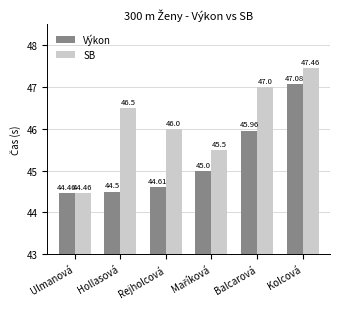

How many data points does each series have?

6